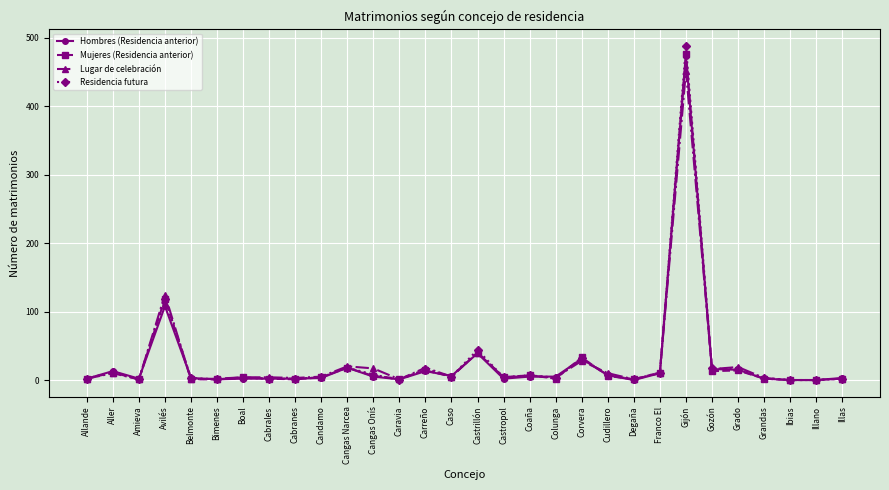

Count the number of categories in the chart.

30